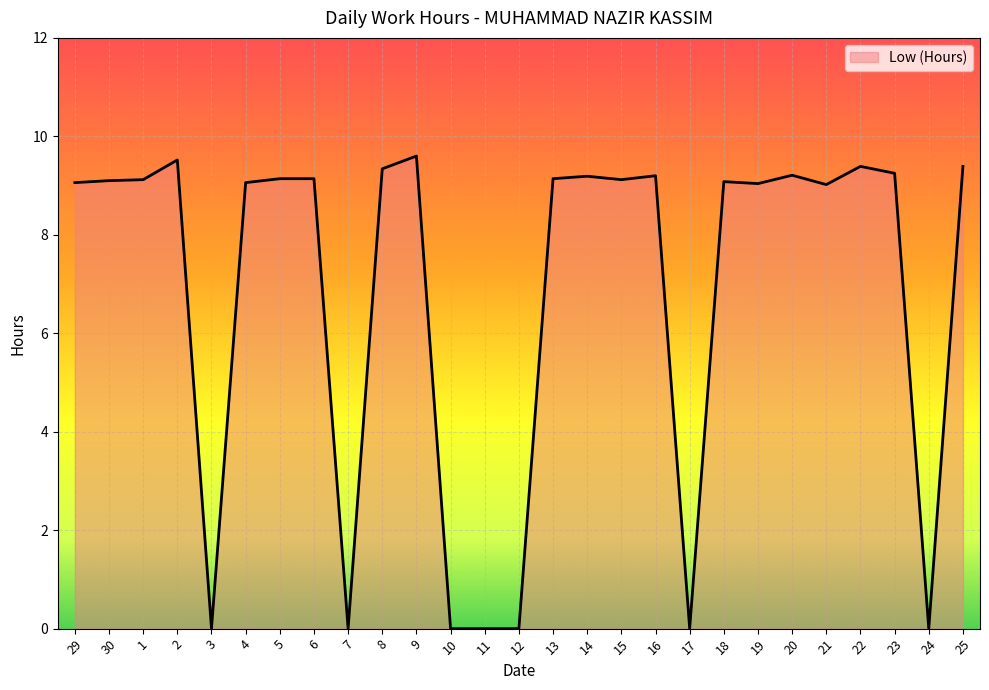

What is the greatest value displayed?

9.6